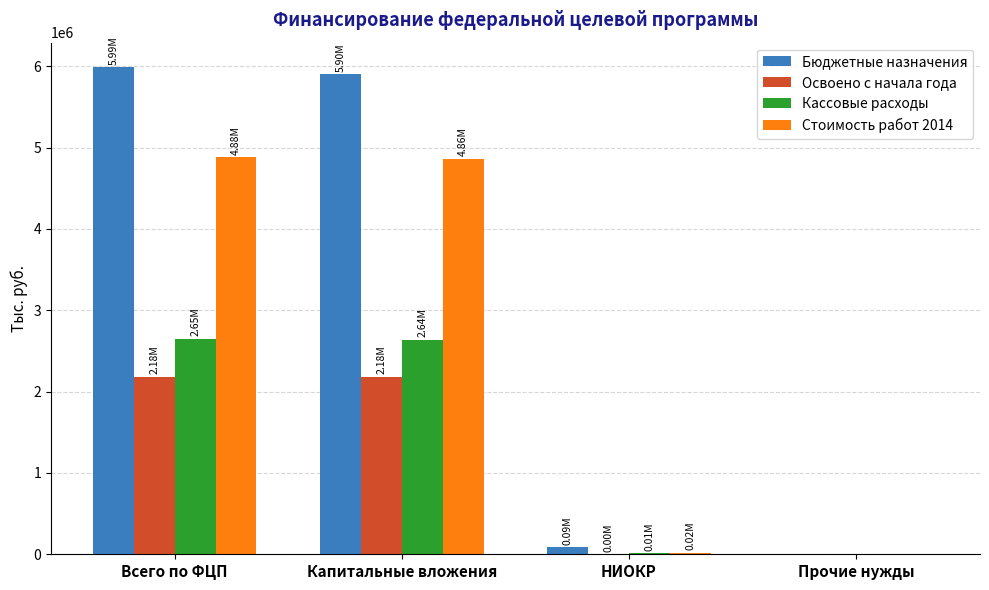

Which series has the largest range (max minus min)?

Бюджетные назначения